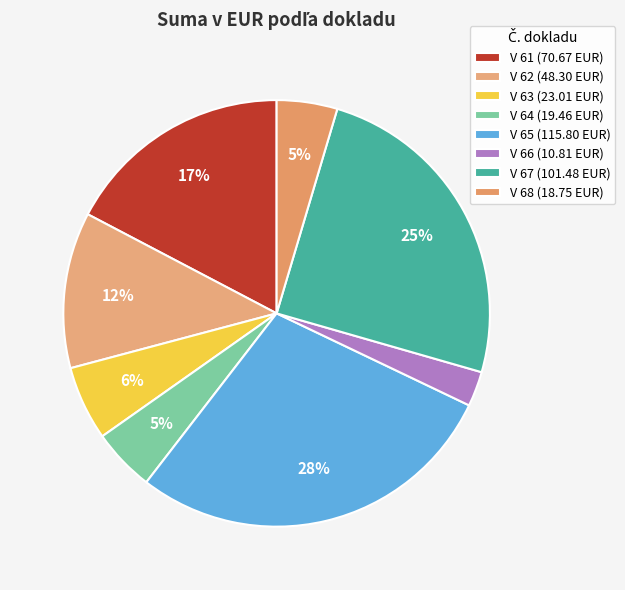

Approximately how many times larger is the value at V 64 compared to V 67?

0.2